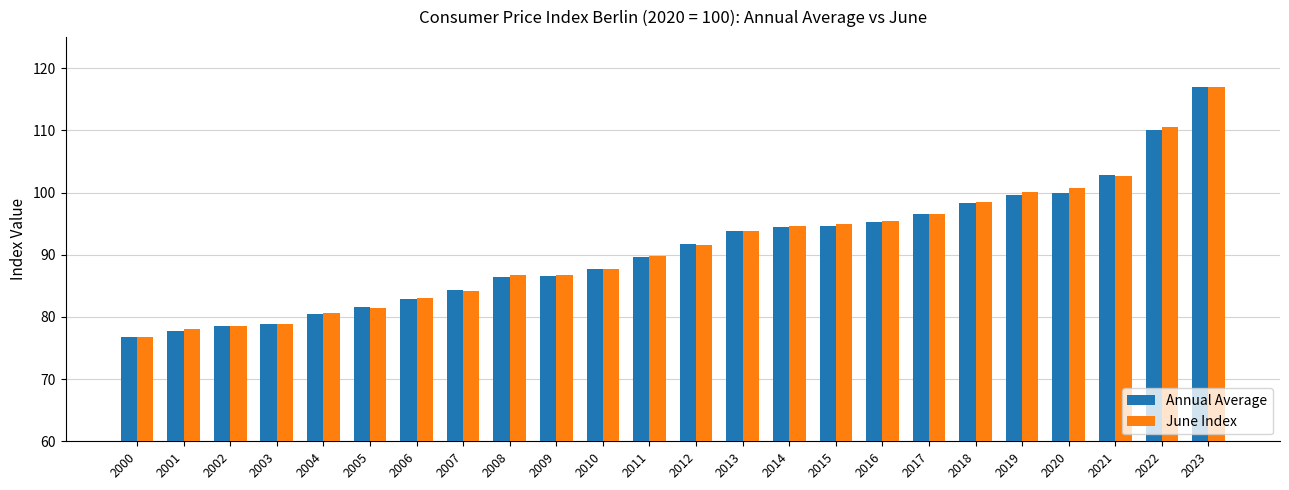

Between 2013 and 2022, which series saw the biggest shift?

June Index